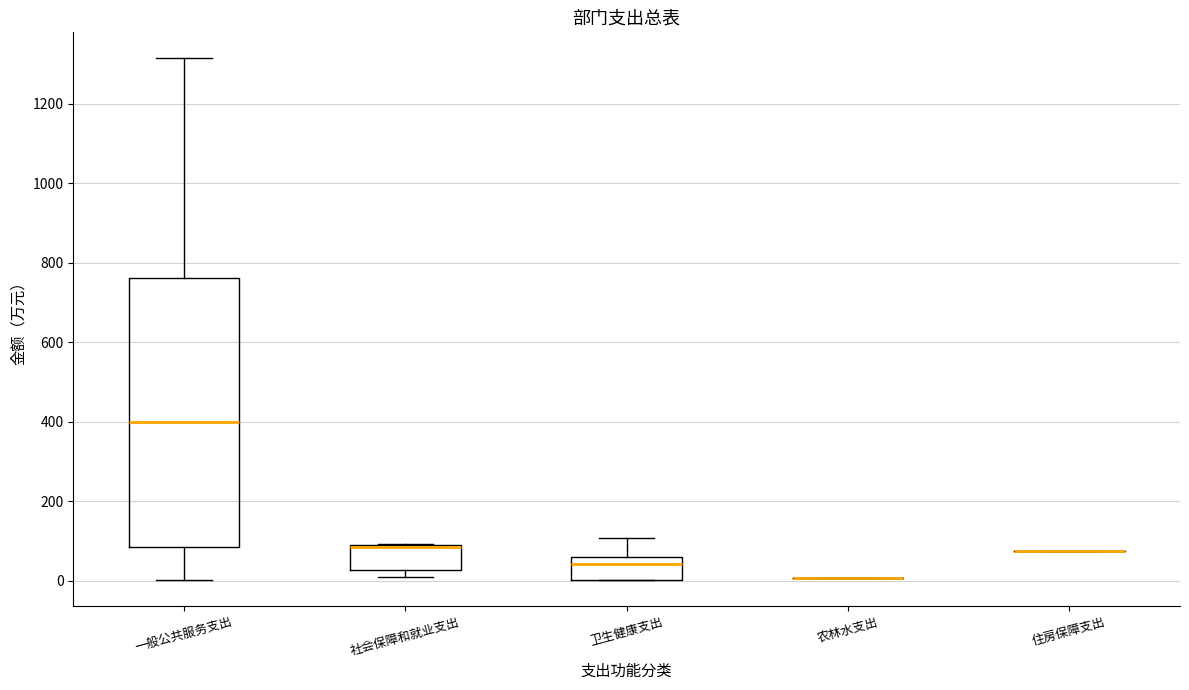

Reading left to right, read every box against the y-axis: the position of its median line, the range the box covers, and the ends of its whiskers. The values are not printed on the chart, so give them approximately, as read against the axis.

一般公共服务支出: median 400, box 80 to 760, whiskers 0 to 1320
社会保障和就业支出: median 80, box 20 to 100, whiskers 0 to 100
卫生健康支出: median 40, box 0 to 60, whiskers 0 to 100
农林水支出: box collapsed to a line at 0, whiskers 0 to 0
住房保障支出: box collapsed to a line at 80, whiskers 80 to 80